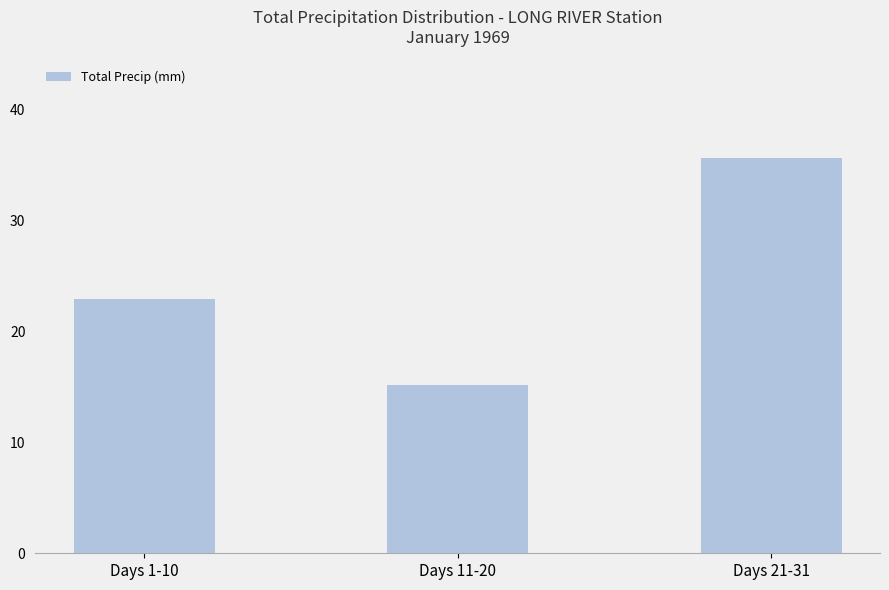

What is the average value?

24.6